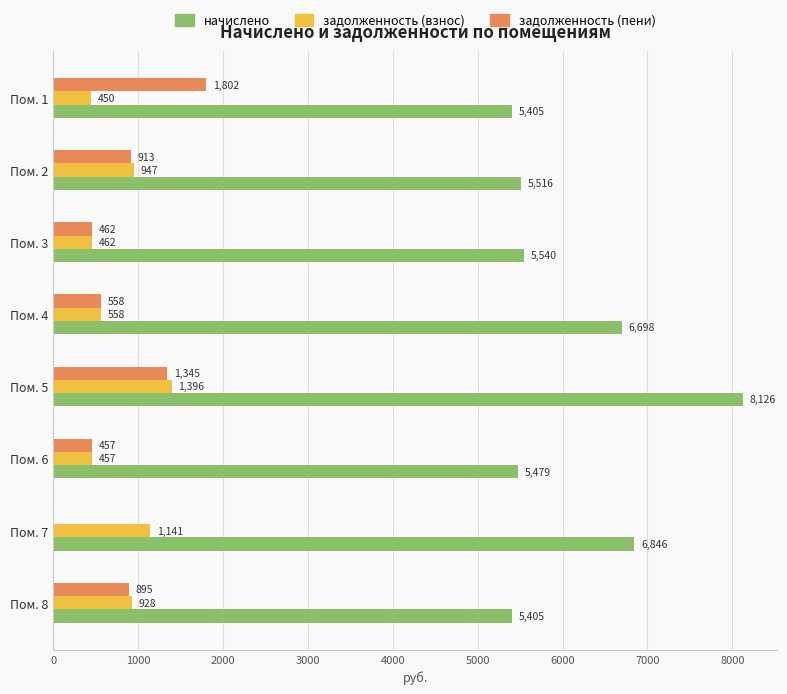

Read the задолженность (пени) value at Пом. 5.

1345.1